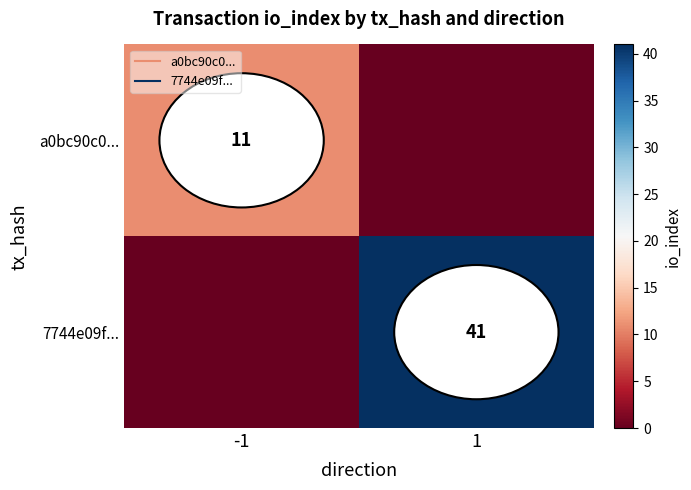

How many a0bc90c0... values are between 0 and 11?

2